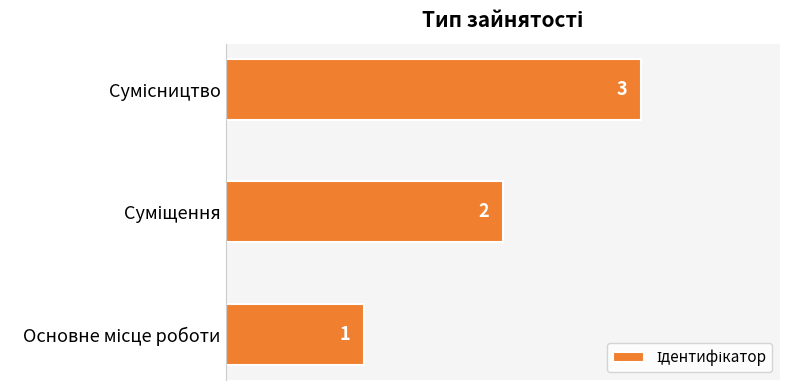

How many series are shown in this chart?

1